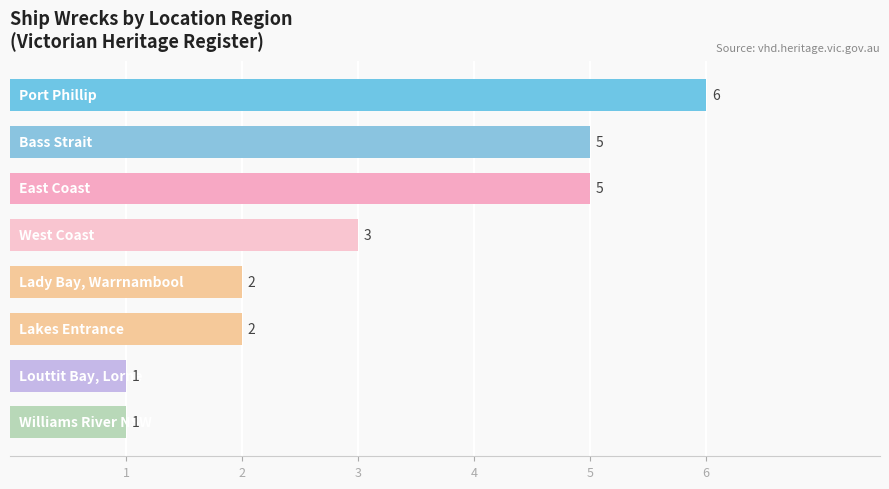

How many values are between 2 and 5?

5